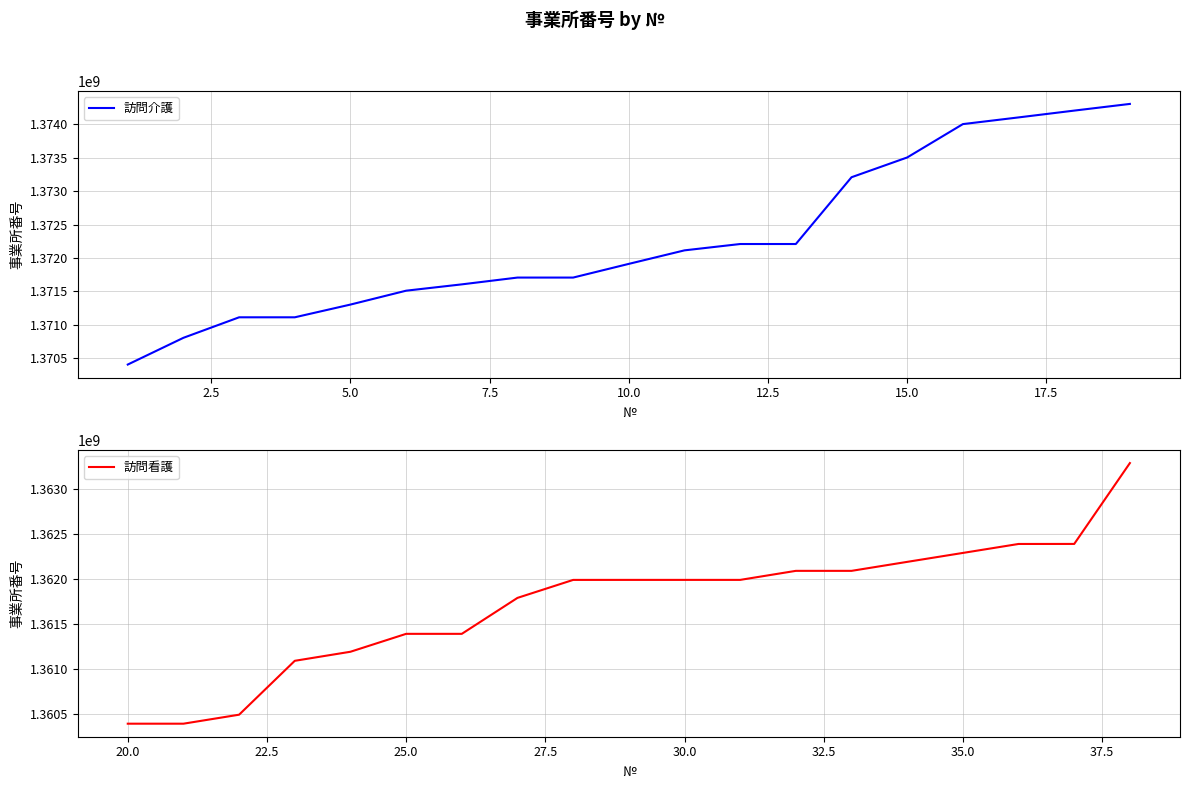

The value of 訪問介護 at 5.0 is 1371304096. True or false?

True